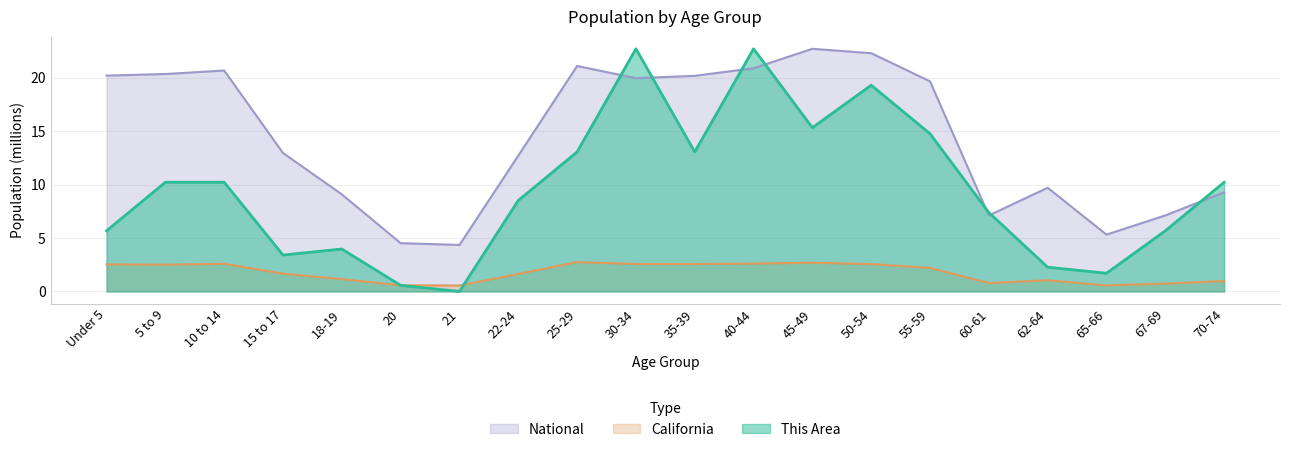

At which category is the sum across all series the highest?

40-44